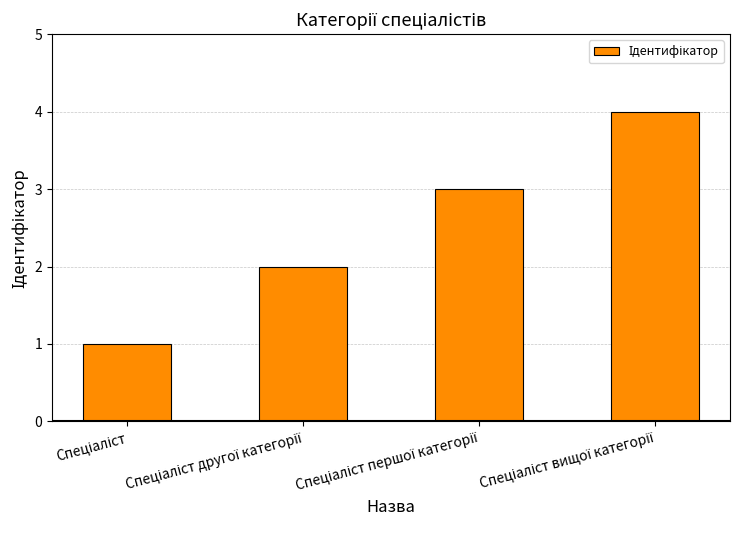

What is the greatest value displayed?

4